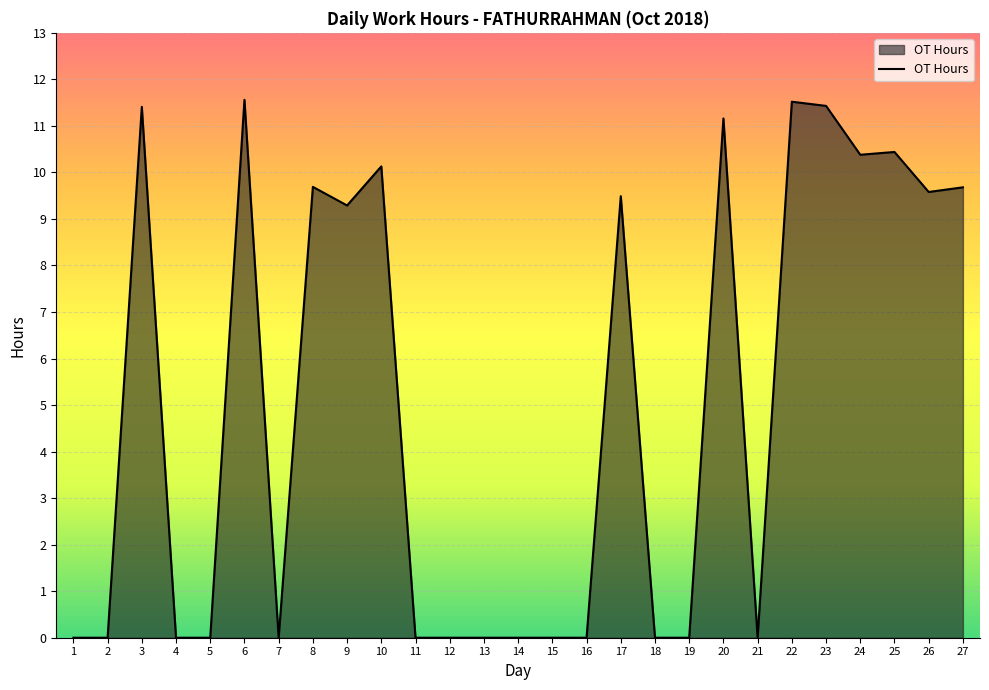

The chart shows a value of 11.4 at 3. True or false?

True